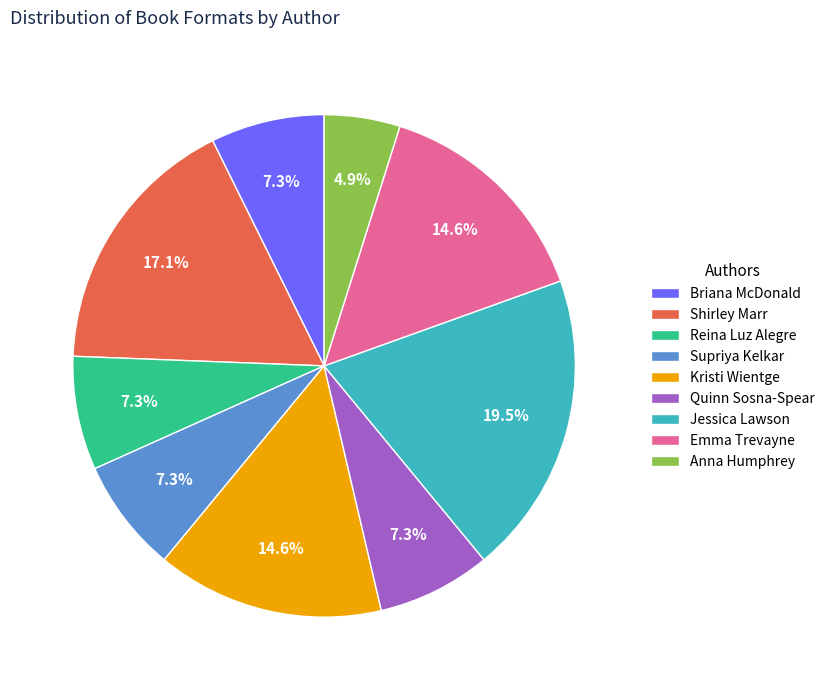

Between Reina Luz Alegre and Jessica Lawson, which is larger?

Jessica Lawson